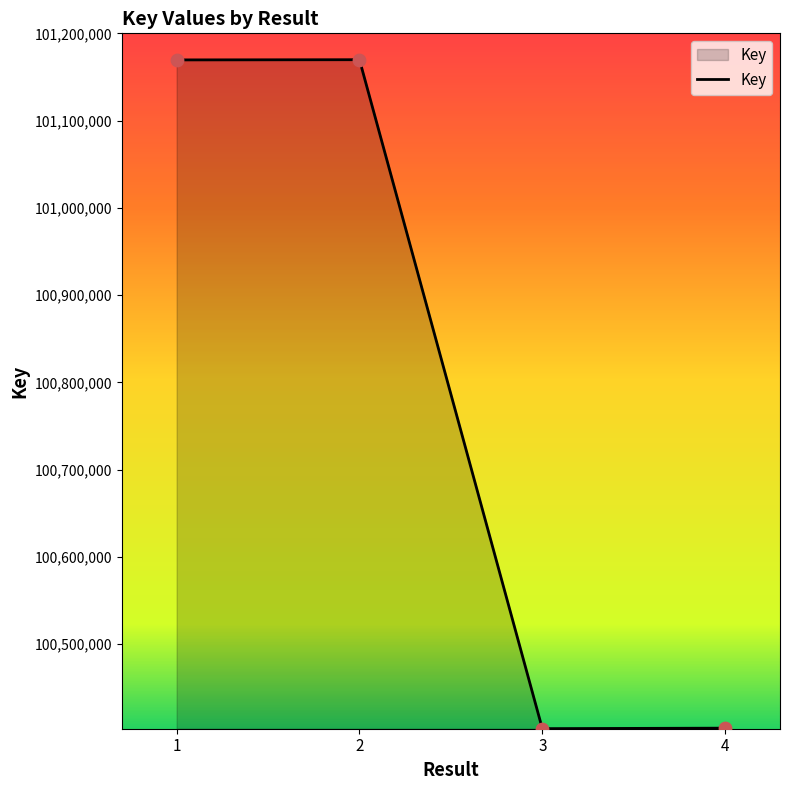

What is the change in value from 2 to 3?

-766680